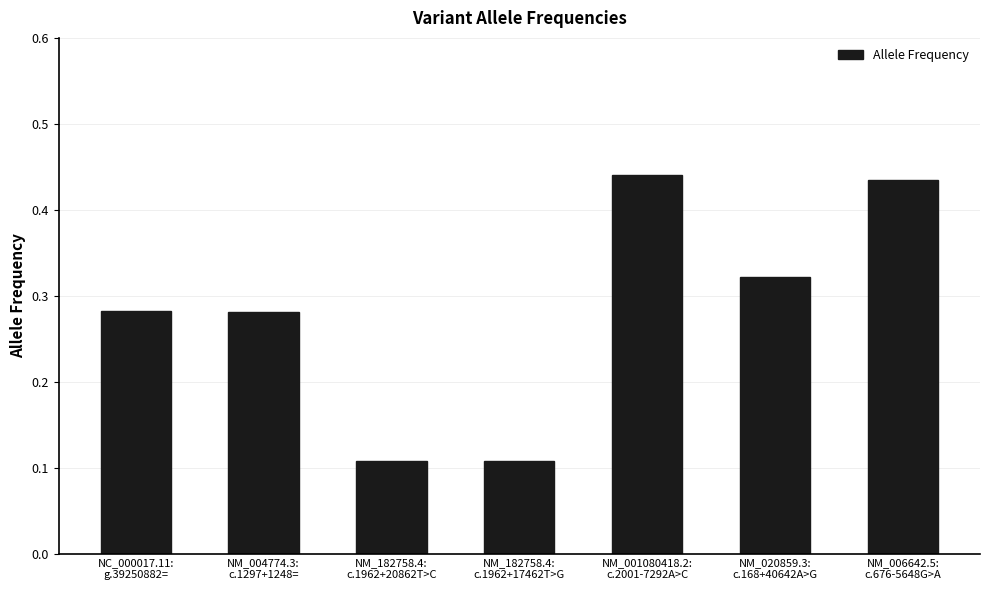

How many bars are there in total?

7